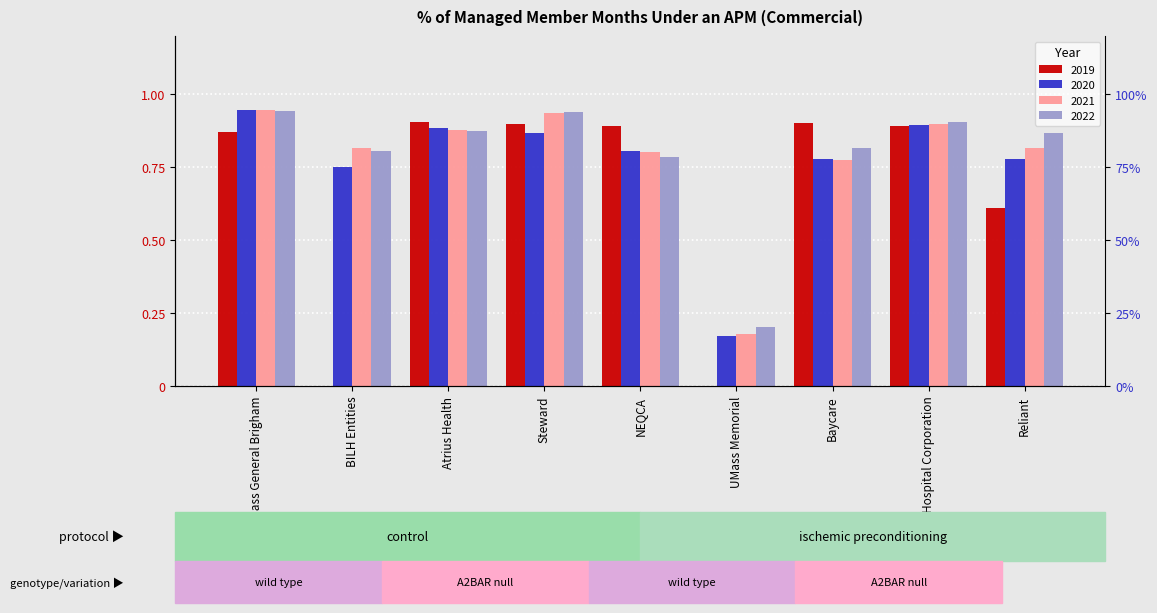

Count the number of data series in this chart.

4